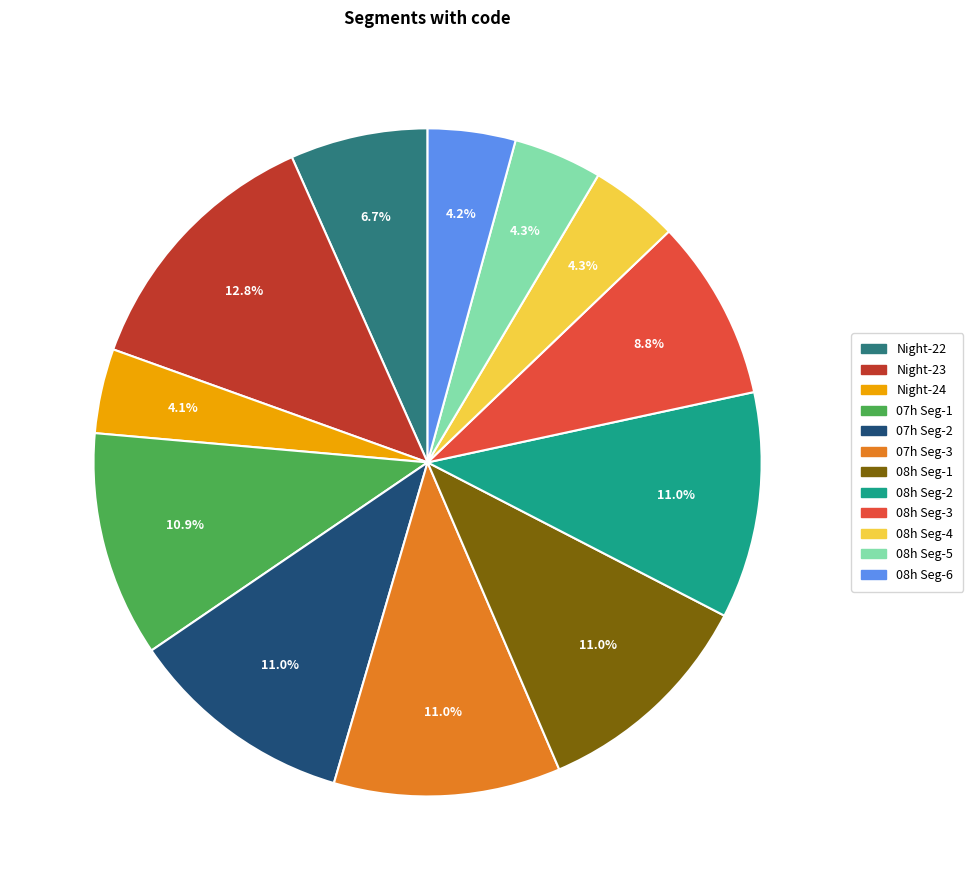

To the nearest percent, what is the average slice percentage?

8%